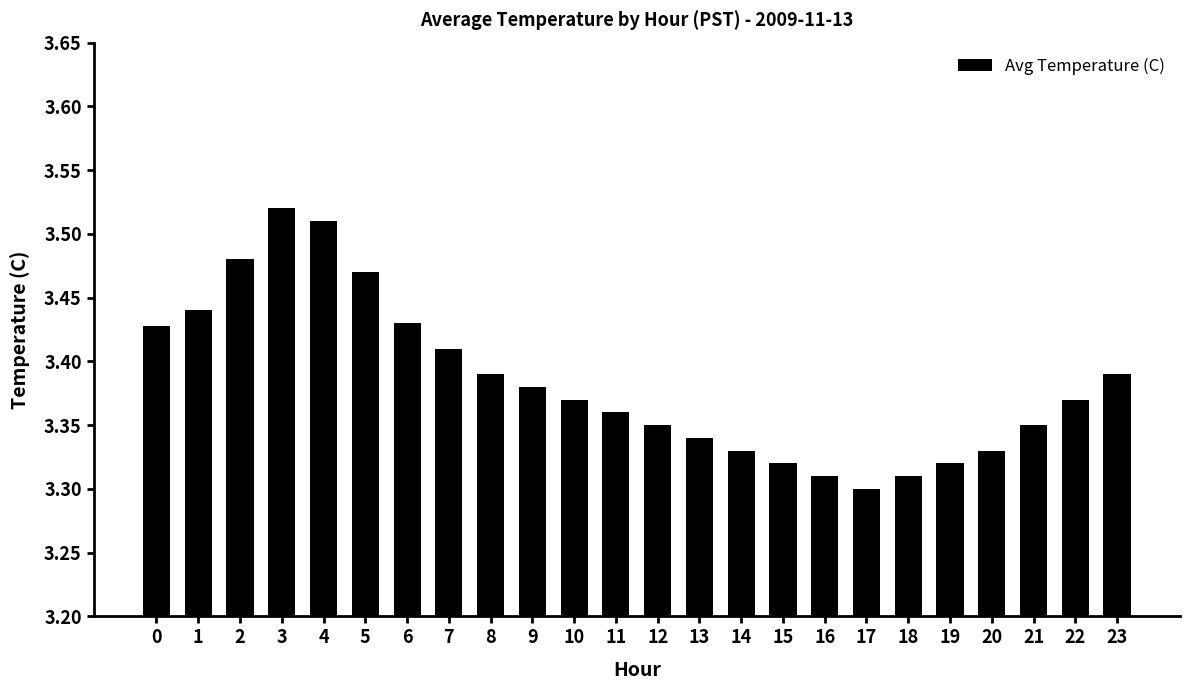

How many values are between 3 and 4?

24